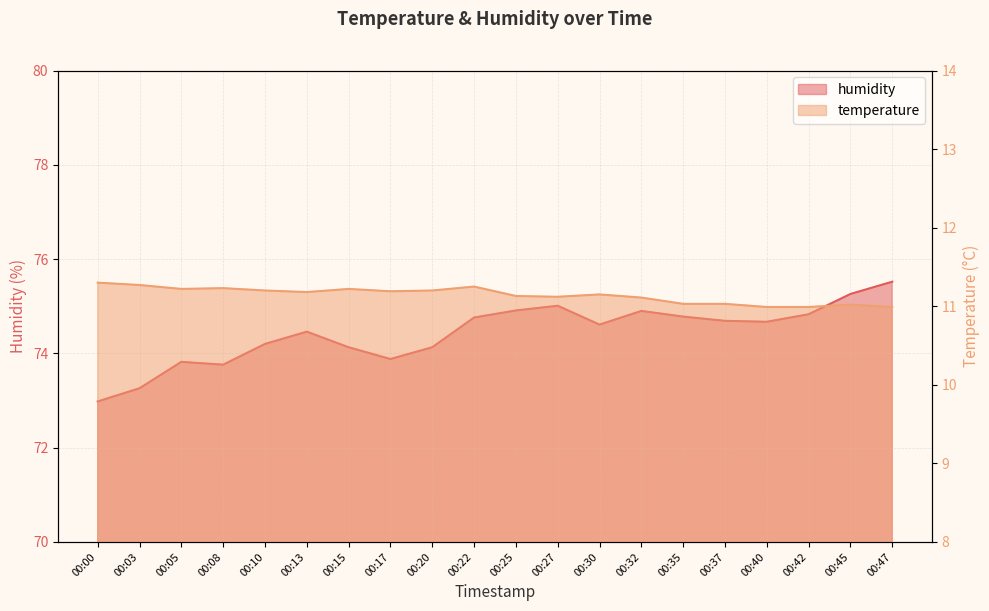

At which category is the sum across all series the highest?

00:47